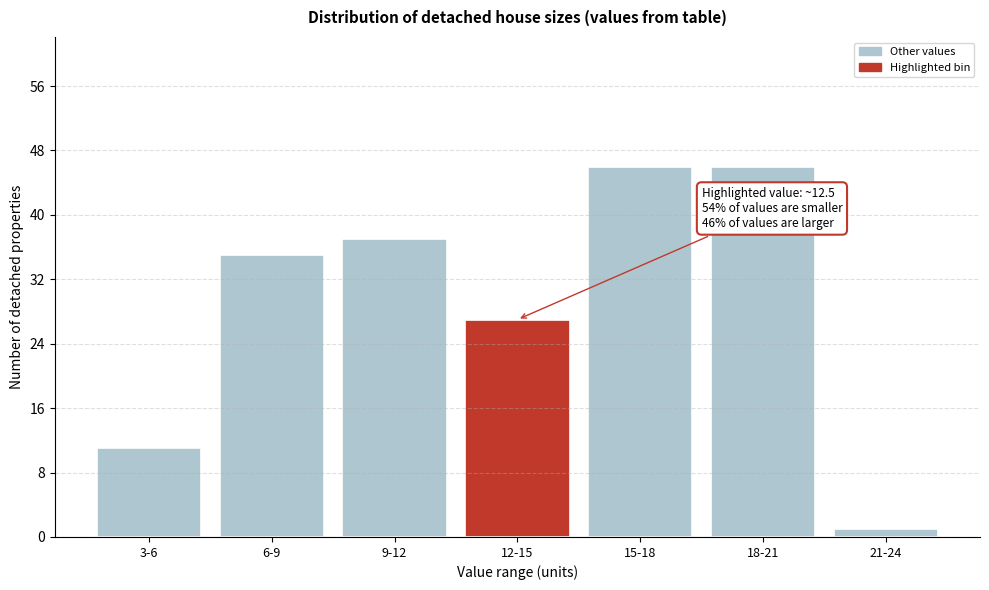

Reading left to right, list all the values displayed in this chart.

11	35	37	27	46	46	1